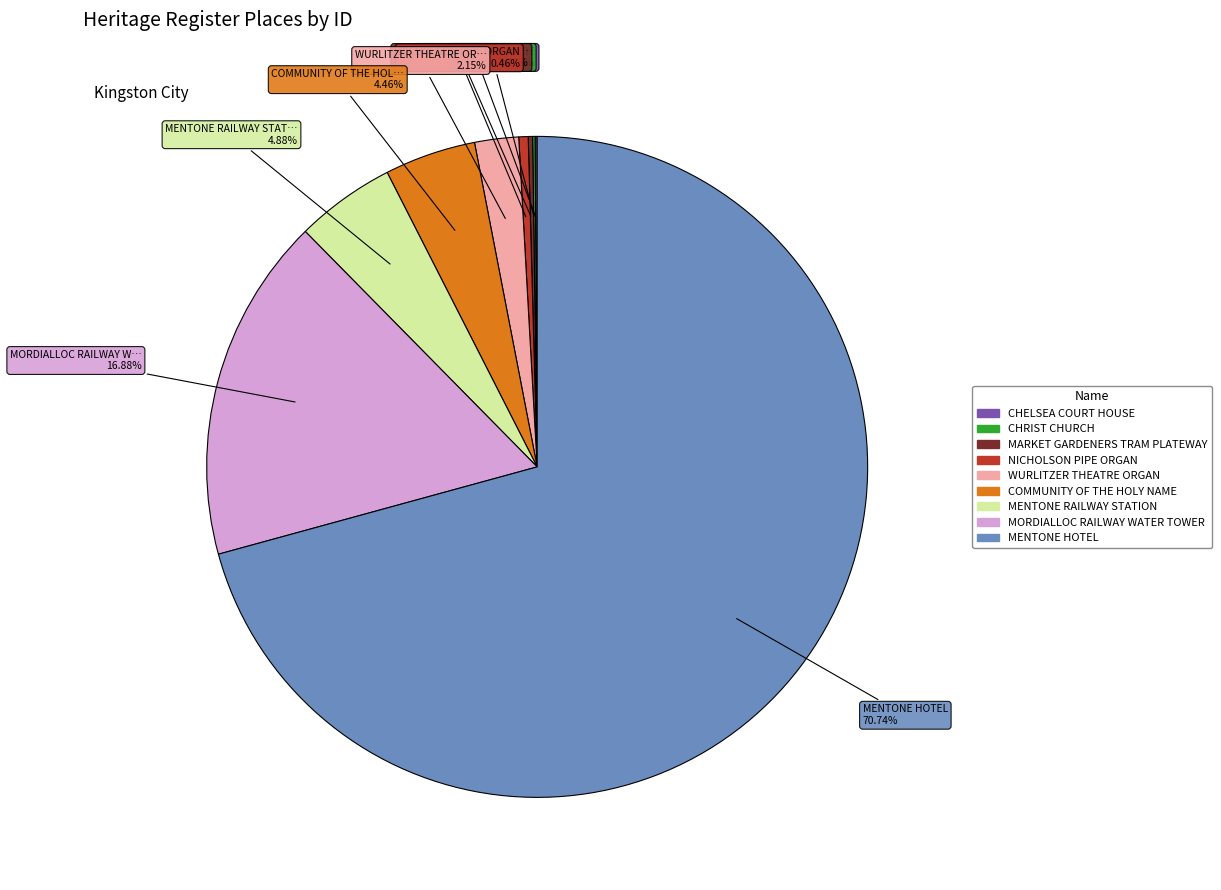

Is there any slice that represents more than half of the pie?

Yes